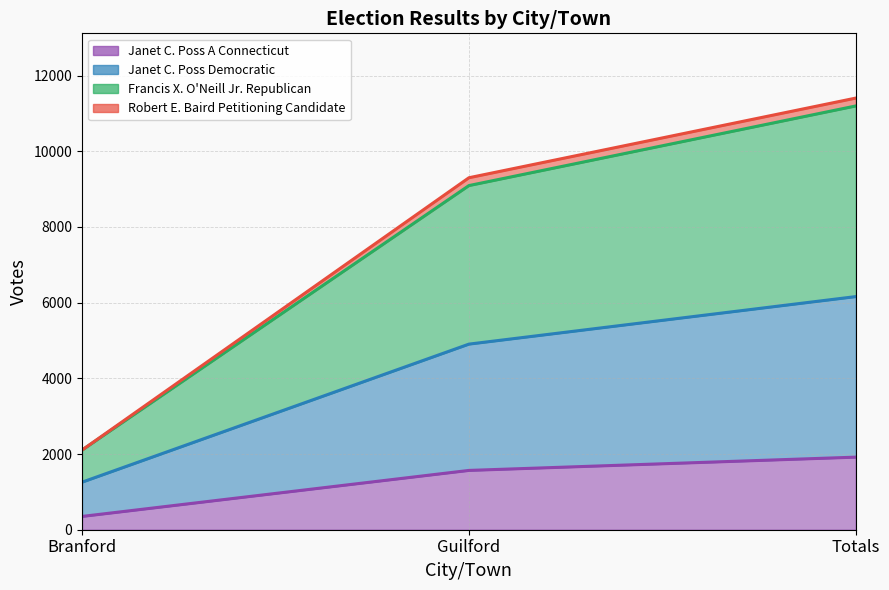

The Janet C. Poss A Connecticut series shows 1918 at Totals. True or false?

True